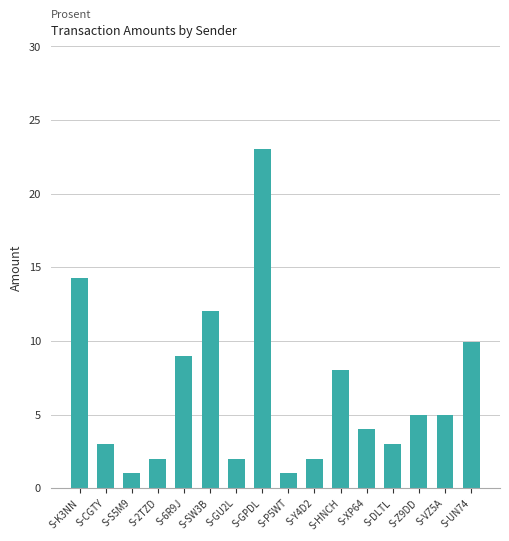

What is the greatest value displayed?

23.0